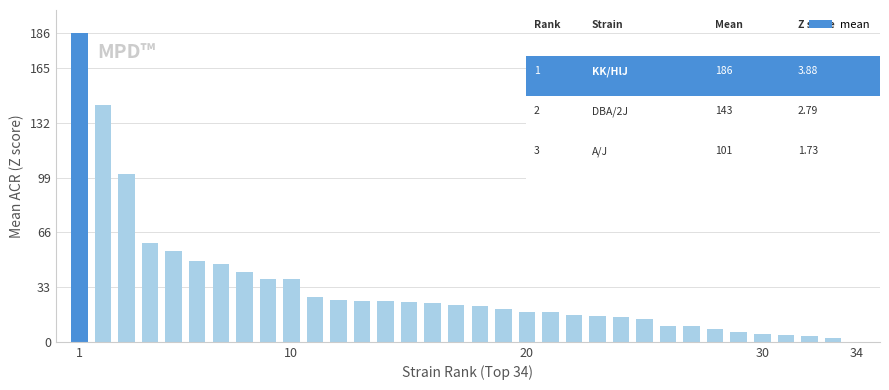

What is the greatest value displayed?

186.0